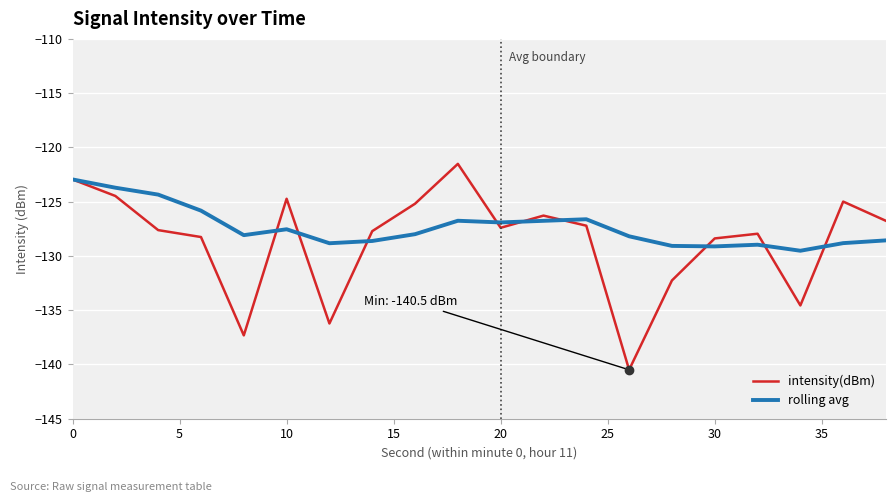

Does the chart have visible grid lines?

Yes